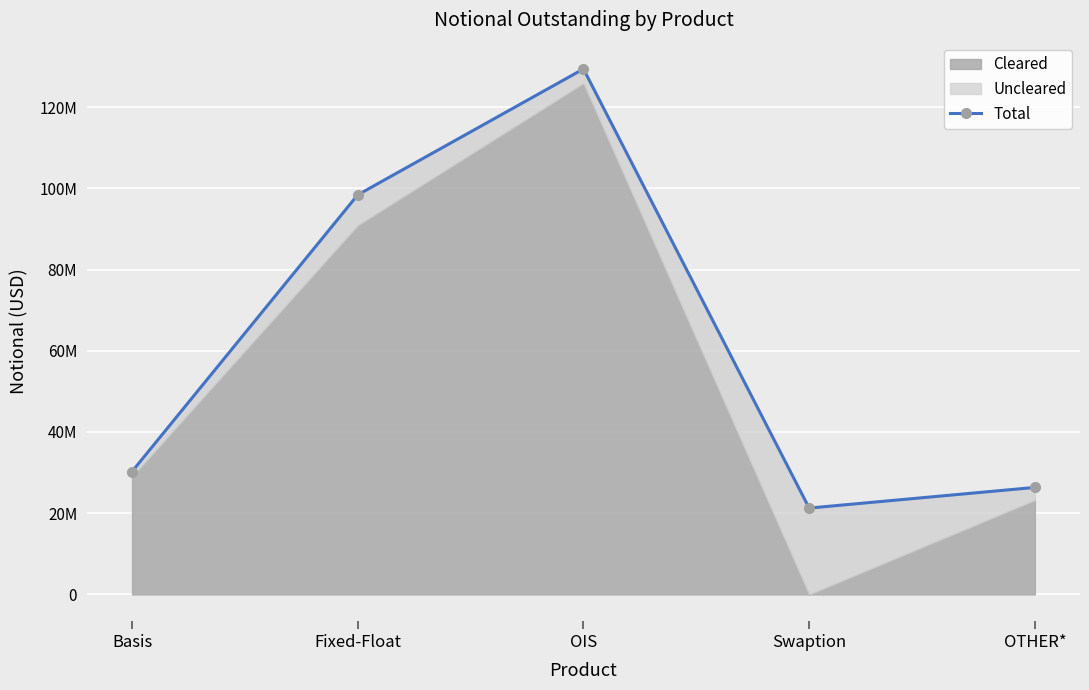

Between OTHER* and OIS, which is larger?

OIS